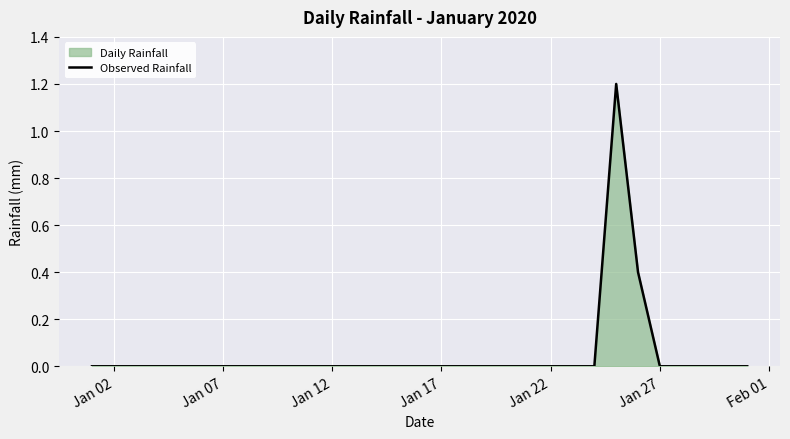

How many distinct data groups are displayed?

1